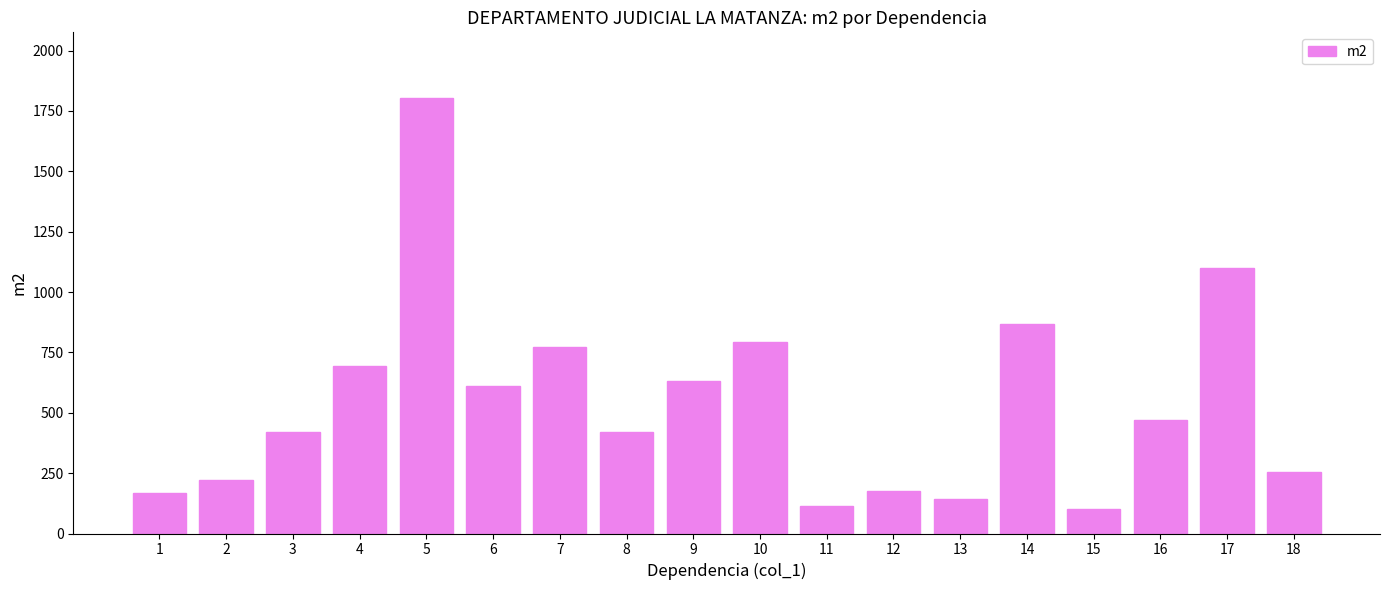

What is the value of the 15th bar from the left?

100